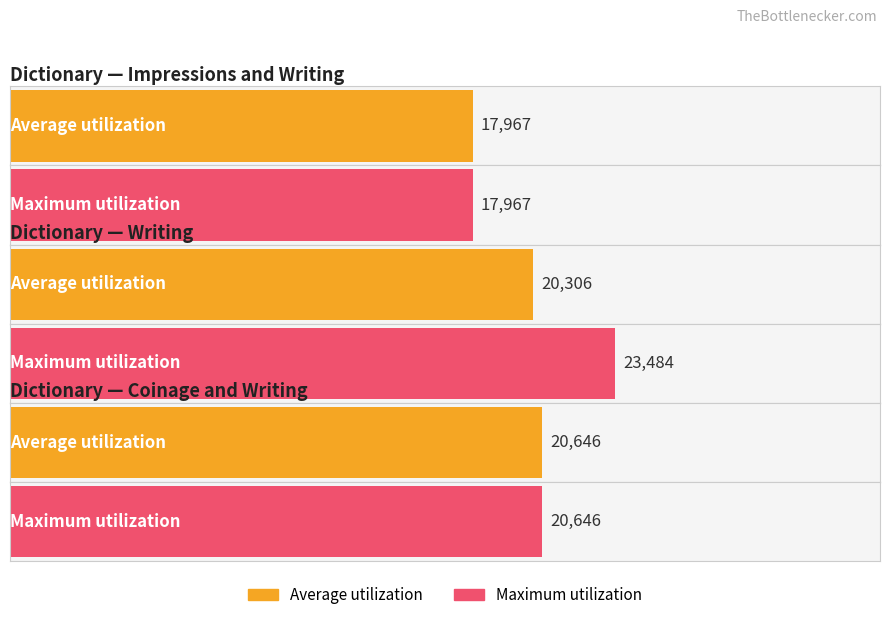

Count the number of data series in this chart.

2